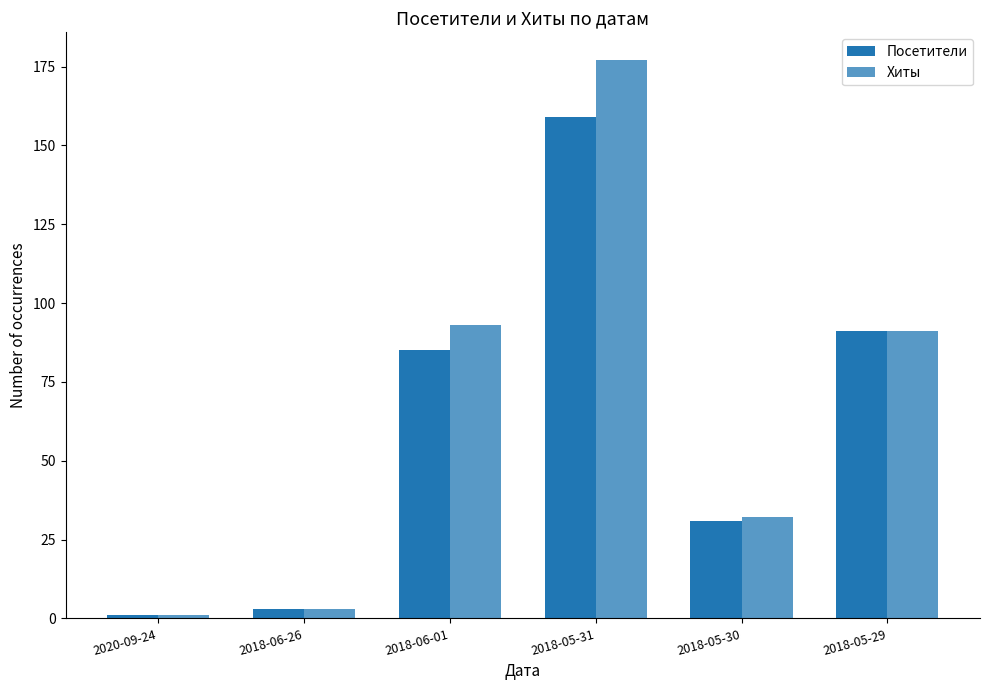

List the series in order of their peak value, highest first.

Хиты, Посетители